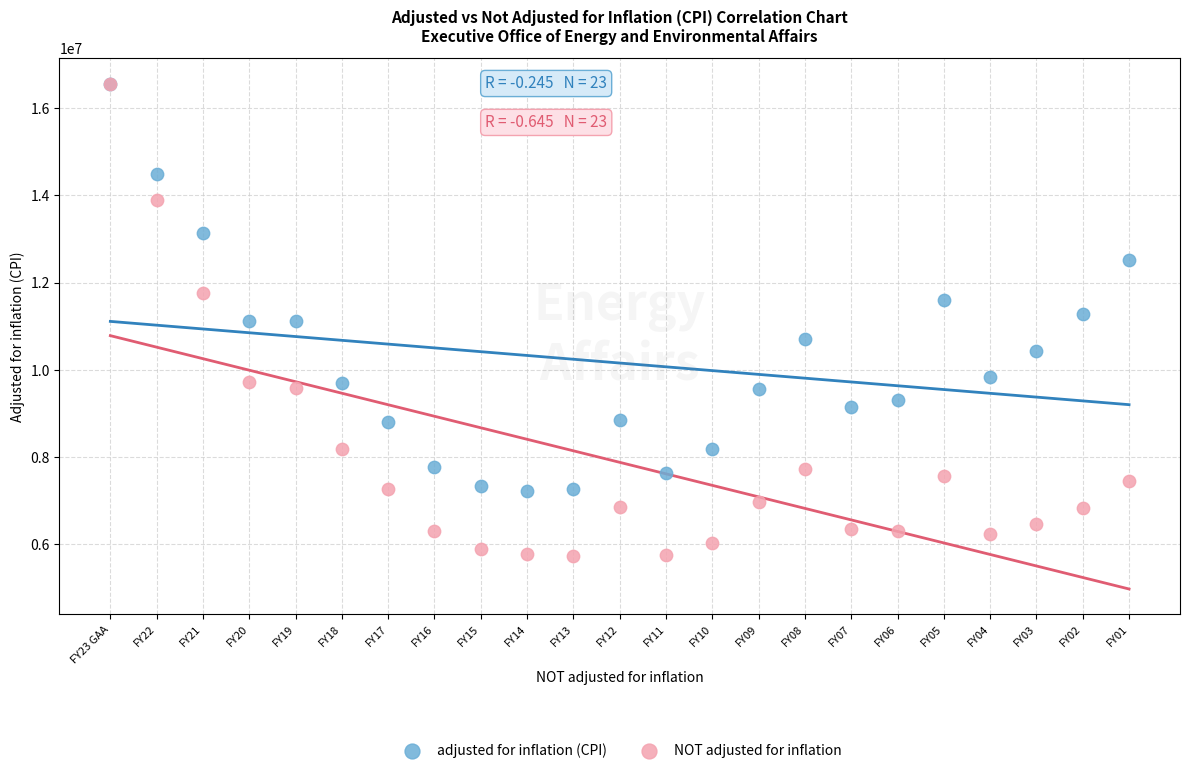

In the adjusted for inflation (CPI) series, what Y value is closest to 11891539?

11609464